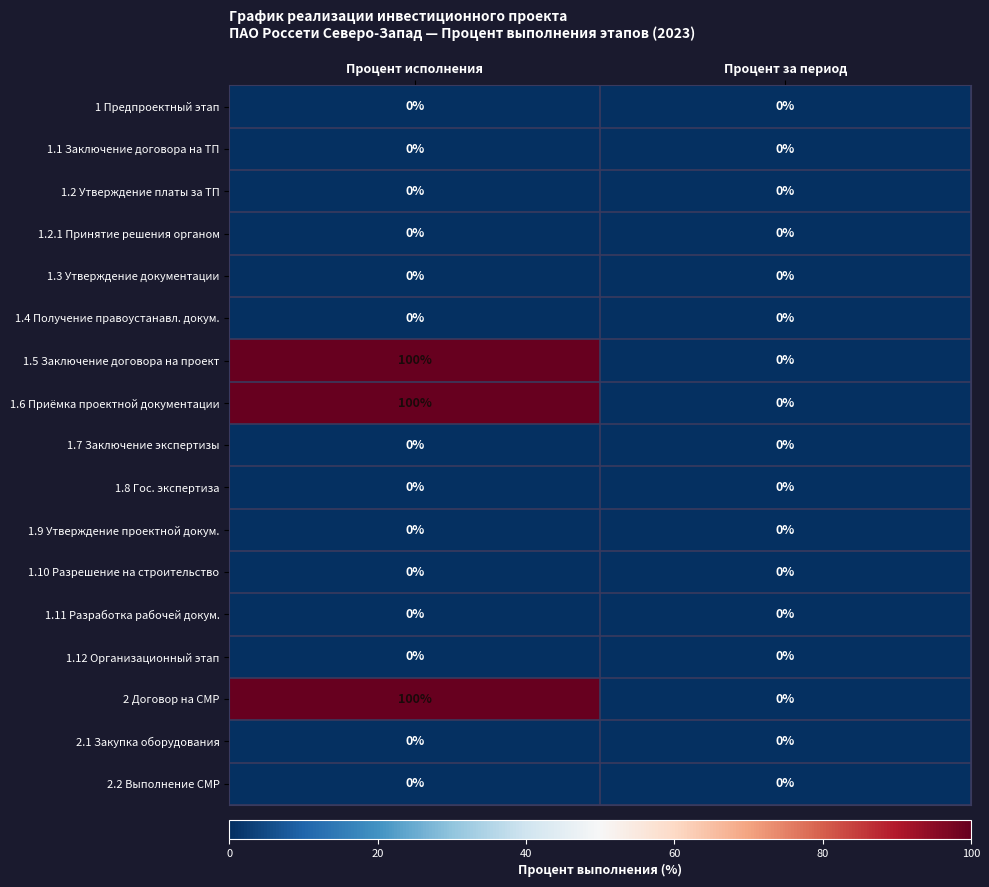

What is the greatest value displayed?

100